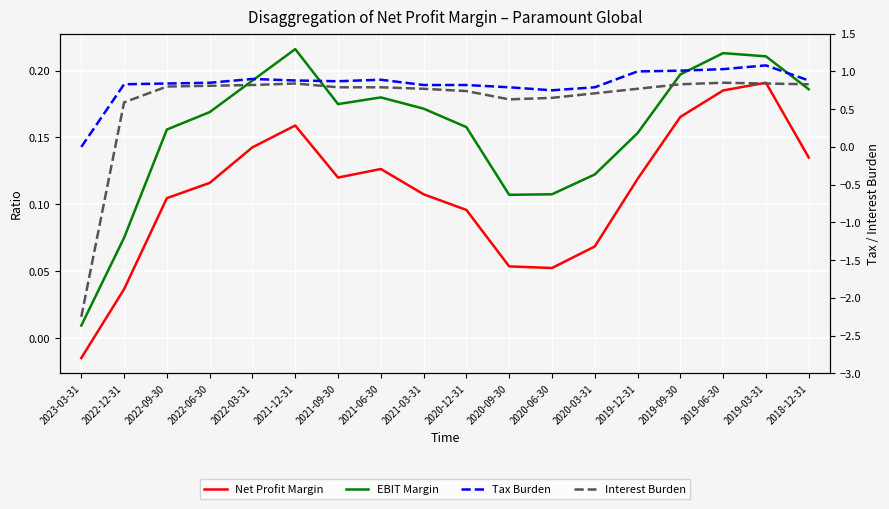

At which category does the chart reach its peak across all series?

2019-03-31